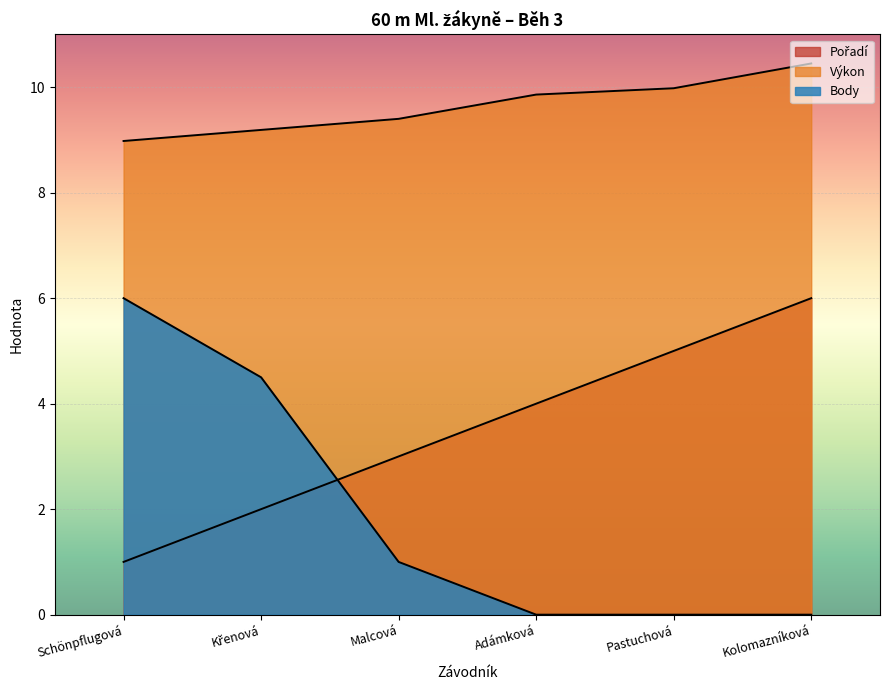

Which series has the largest total across all categories?

Výkon